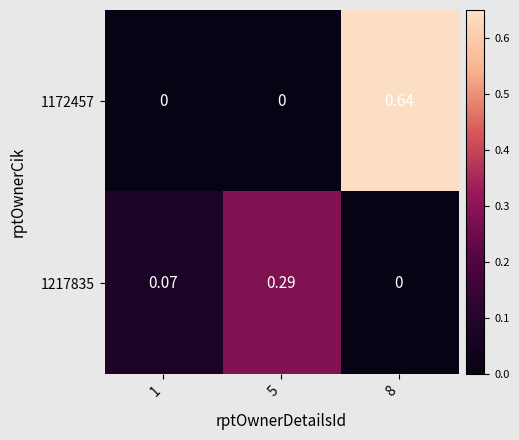

What value does the 1217835 series have at 1?

0.1